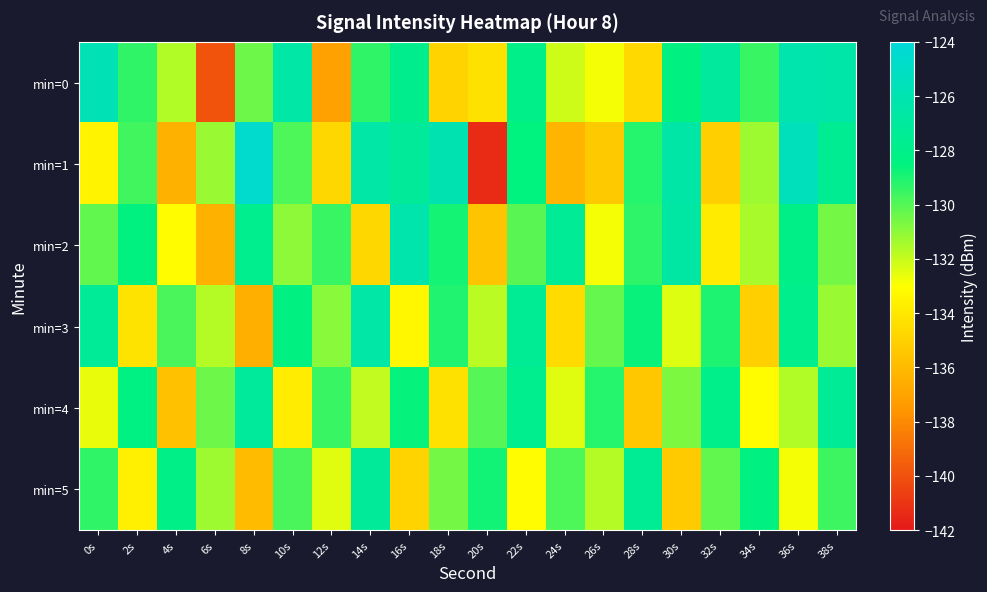

Reading left to right, transcribe all the data shown in this chart.

min=0: 0s=-125.8	2s=-129.4	4s=-131.6	6s=-140.0	8s=-130.4	10s=-126.5	12s=-137.1	14s=-129.3	16s=-127.8	18s=-134.9	20s=-134.3	22s=-128.0	24s=-132.1	26s=-132.8	28s=-134.6	30s=-128.4	32s=-127.0	34s=-129.5	36s=-126.2	38s=-126.4
min=1: 0s=-133.5	2s=-129.7	4s=-136.4	6s=-131.2	8s=-124.5	10s=-129.9	12s=-134.7	14s=-126.6	16s=-127.2	18s=-126.0	20s=-141.3	22s=-128.6	24s=-136.3	26s=-135.3	28s=-129.2	30s=-126.5	32s=-135.1	34s=-131.3	36s=-125.5	38s=-127.6
min=2: 0s=-130.2	2s=-128.5	4s=-133.1	6s=-136.4	8s=-127.8	10s=-131.0	12s=-129.5	14s=-134.7	16s=-126.3	18s=-128.9	20s=-135.6	22s=-130.1	24s=-127.4	26s=-132.8	28s=-129.3	30s=-126.7	32s=-133.9	34s=-131.5	36s=-128.1	38s=-130.6
min=3: 0s=-127.3	2s=-134.2	4s=-129.8	6s=-131.7	8s=-136.5	10s=-128.4	12s=-130.9	14s=-126.6	16s=-133.3	18s=-129.1	20s=-131.8	22s=-127.5	24s=-134.6	26s=-130.3	28s=-128.7	30s=-132.4	32s=-129.0	34s=-135.1	36s=-127.9	38s=-131.2
min=4: 0s=-132.6	2s=-128.3	4s=-135.7	6s=-130.4	8s=-127.1	10s=-133.8	12s=-129.5	14s=-131.9	16s=-128.6	18s=-134.3	20s=-130.0	22s=-127.8	24s=-132.5	26s=-129.2	28s=-135.4	30s=-130.7	32s=-128.0	34s=-133.1	36s=-131.6	38s=-127.4
min=5: 0s=-129.4	2s=-133.7	4s=-128.1	6s=-131.3	8s=-136.0	10s=-129.8	12s=-132.5	14s=-127.2	16s=-134.9	18s=-130.6	20s=-128.8	22s=-133.2	24s=-129.9	26s=-131.7	28s=-127.5	30s=-135.3	32s=-130.2	34s=-128.4	36s=-132.8	38s=-129.6